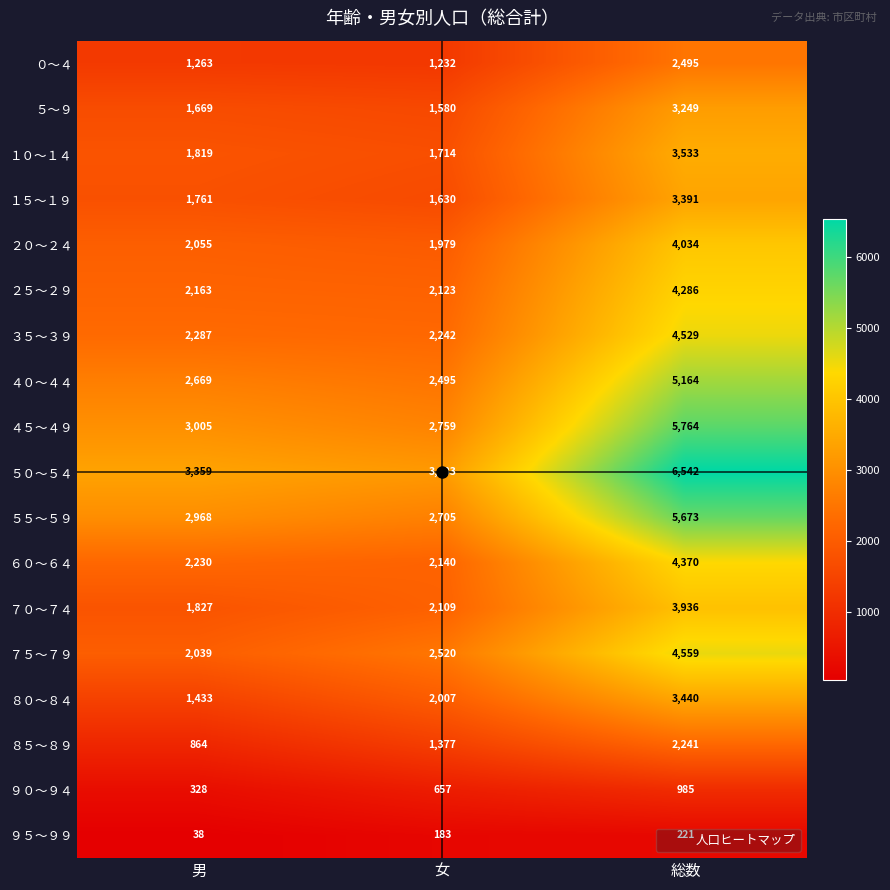

At which label is ４５～４９ closest to 4261?

男